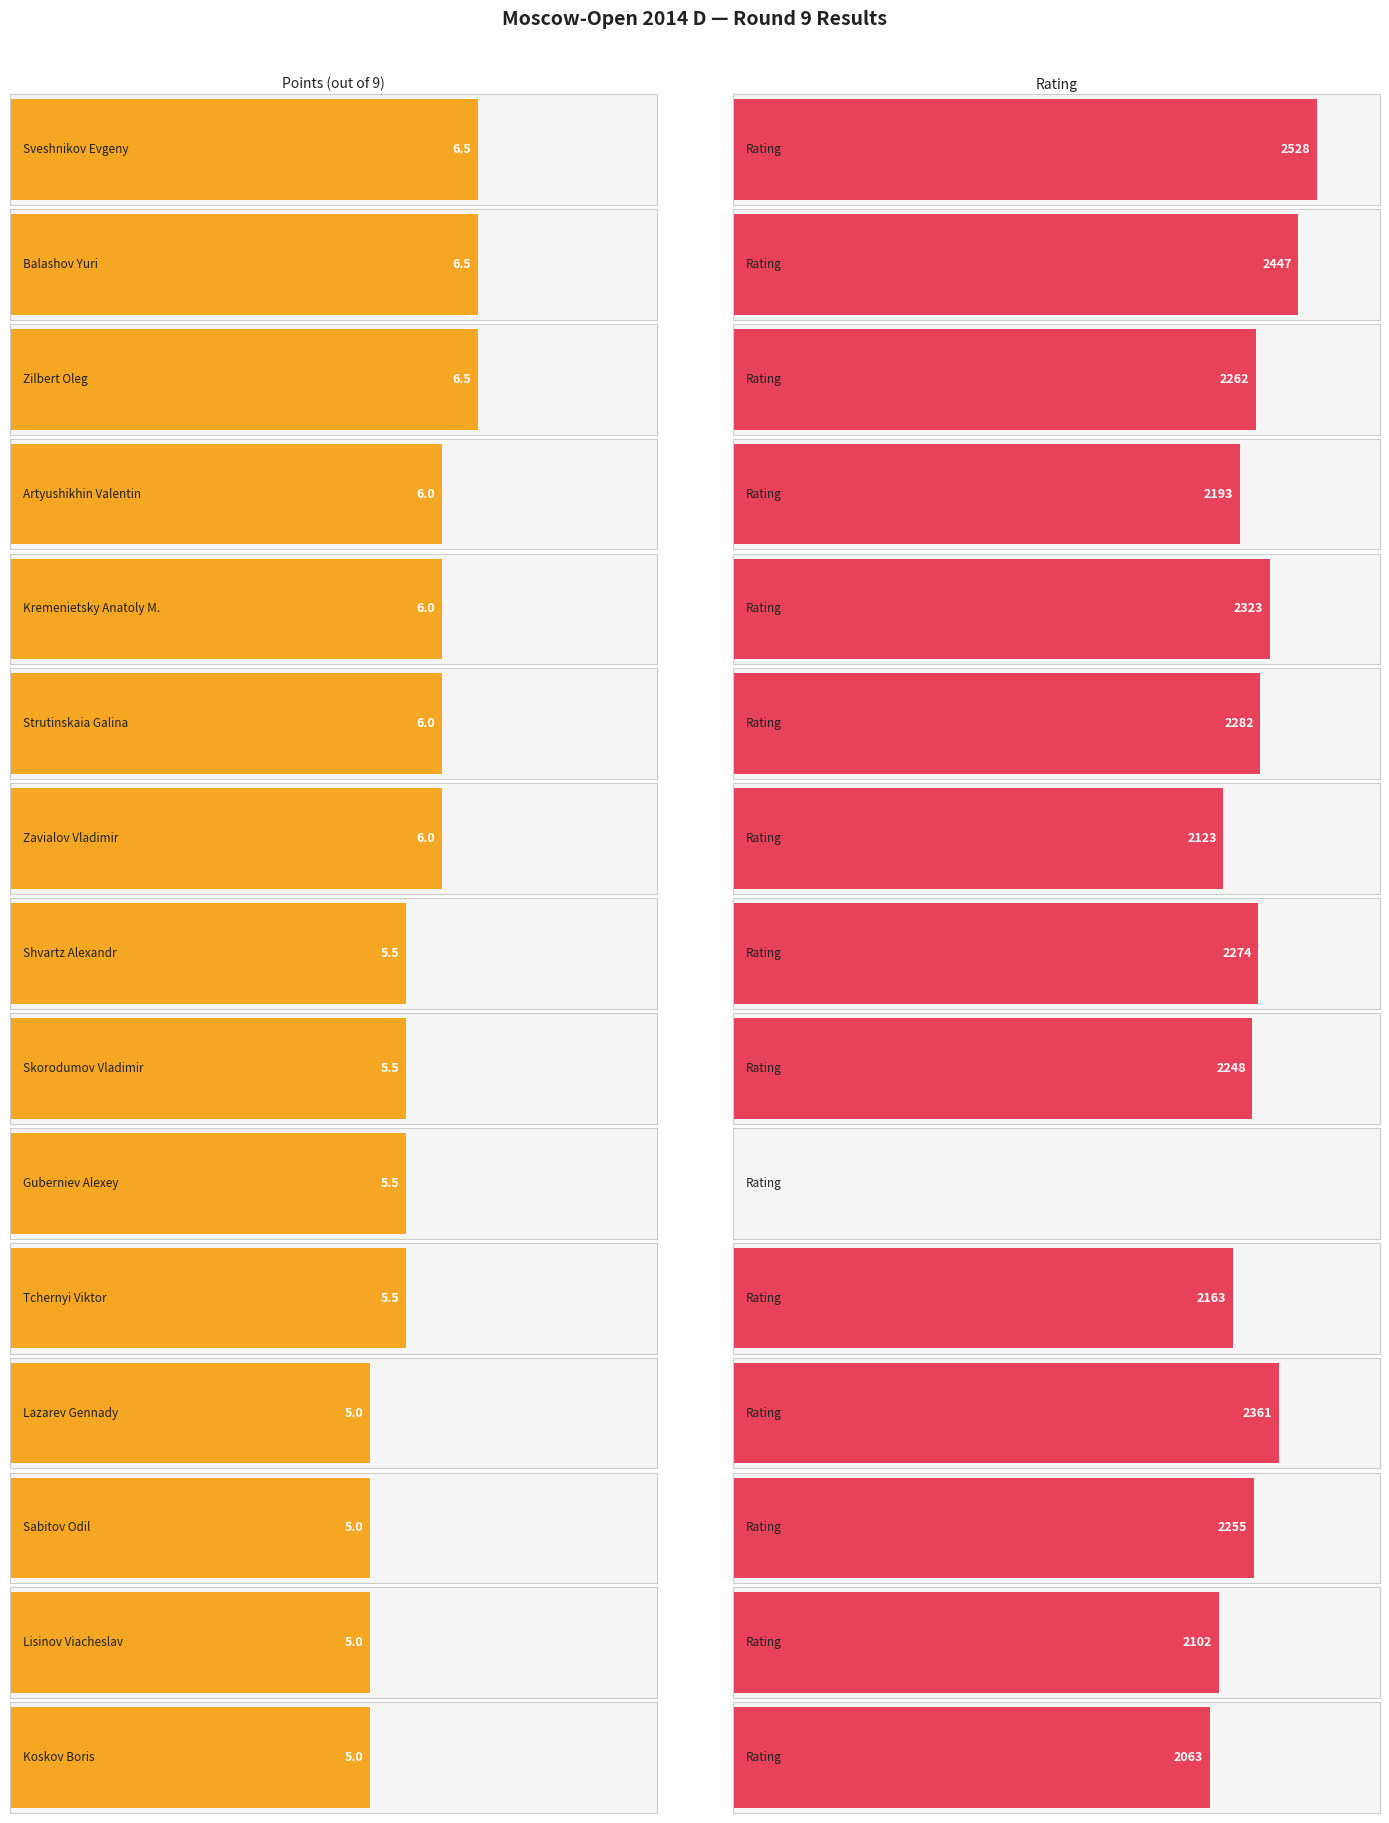

The value at Sabitov Odil is 8.5. True or false?

False